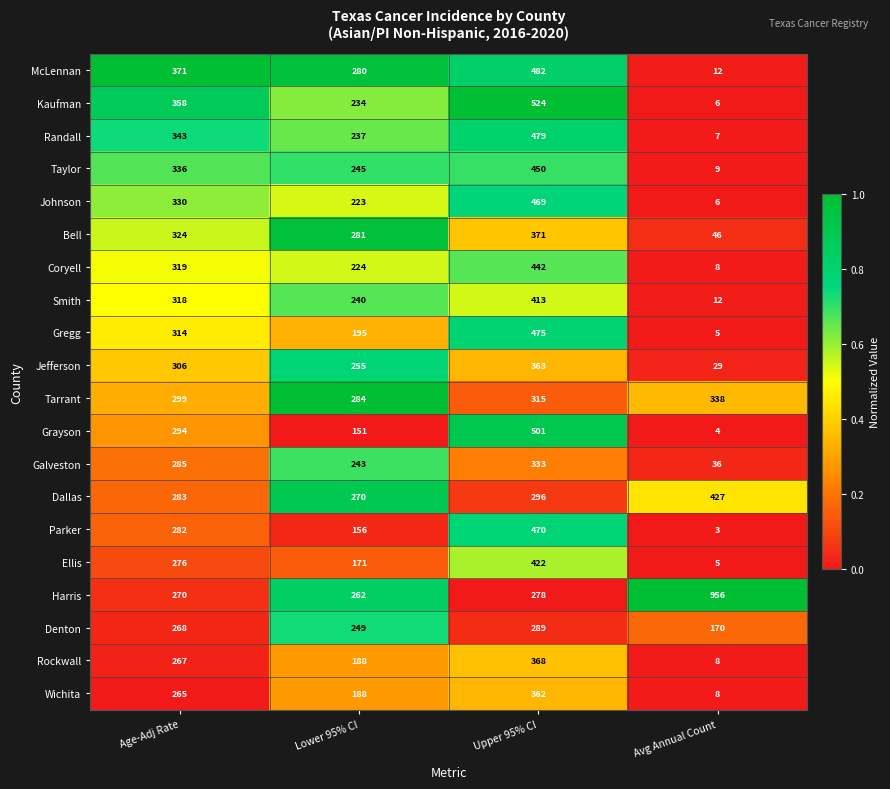

What is the total value across all series at Age-Adj Rate?

6108